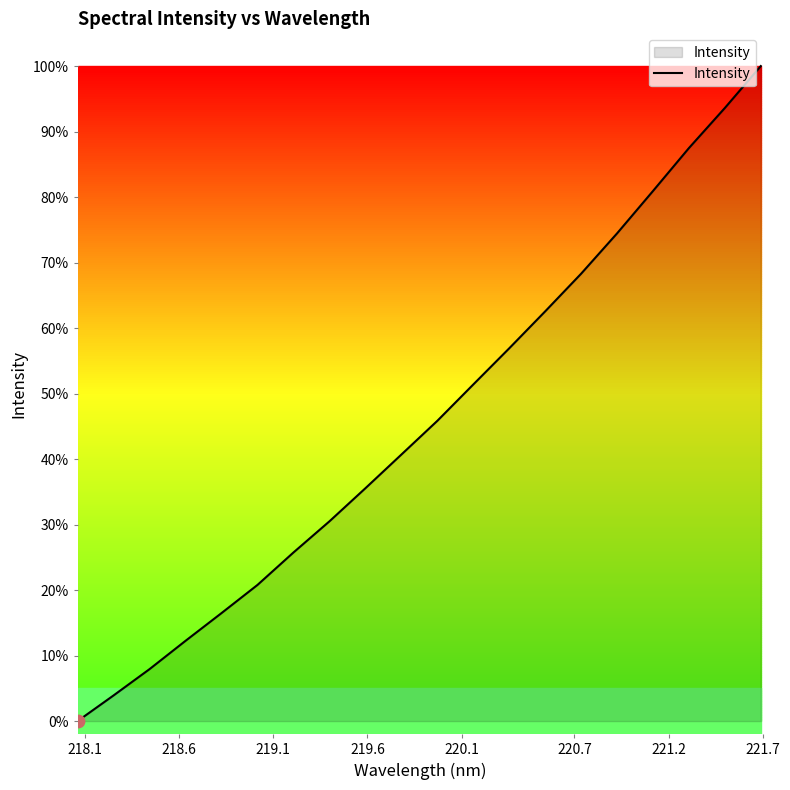

What is the maximum value shown in the chart?

100.0